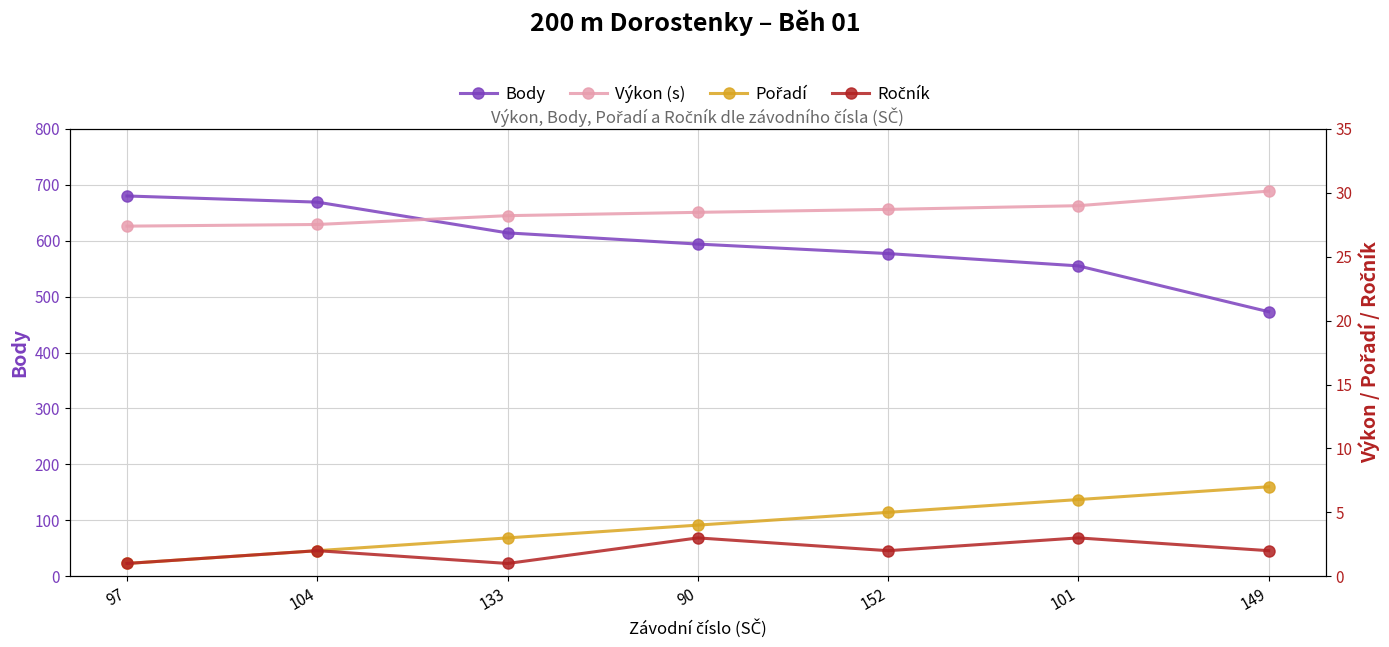

What is the sum of all Body values?

4162.0